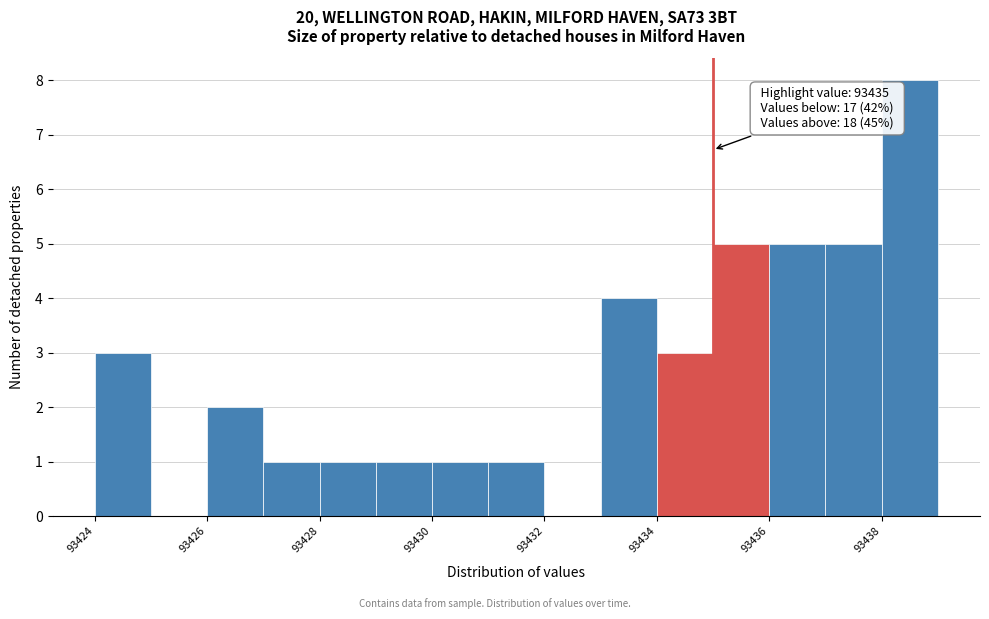

Which range on the x-axis has the tallest bar?

93438 to 93439